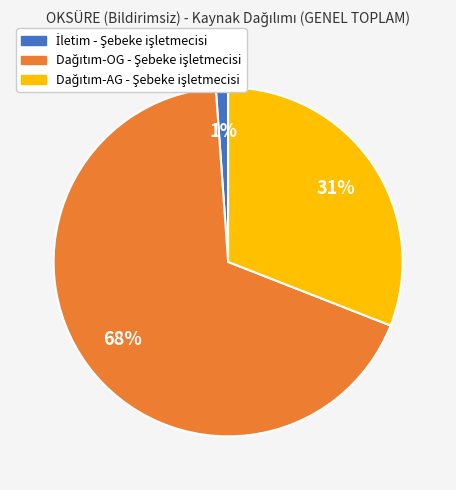

To the nearest percent, what is the average slice percentage?

33%